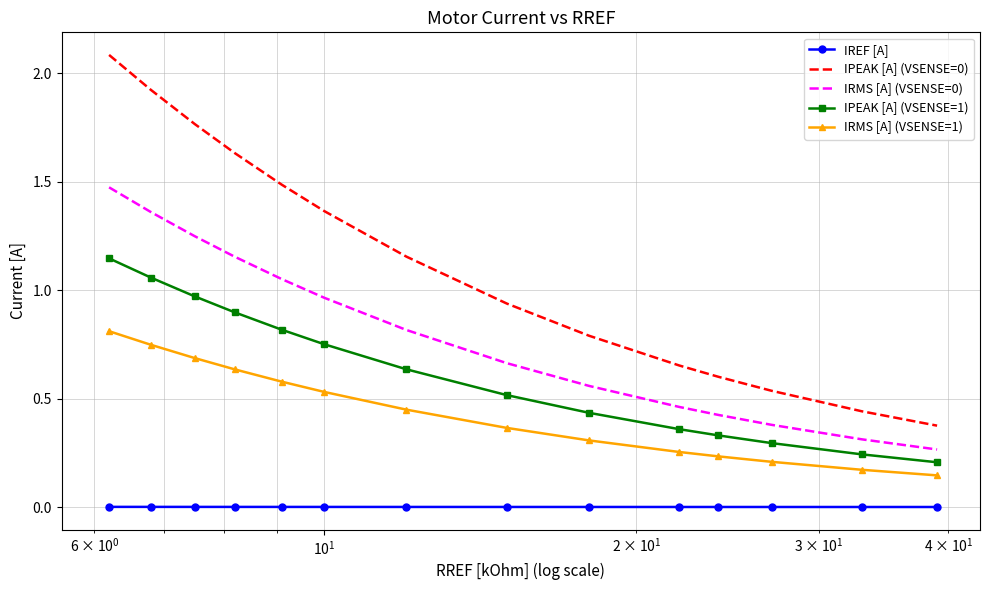

True or false: IRMS [A] (VSENSE=0) and IRMS [A] (VSENSE=1) cross at least once.

False